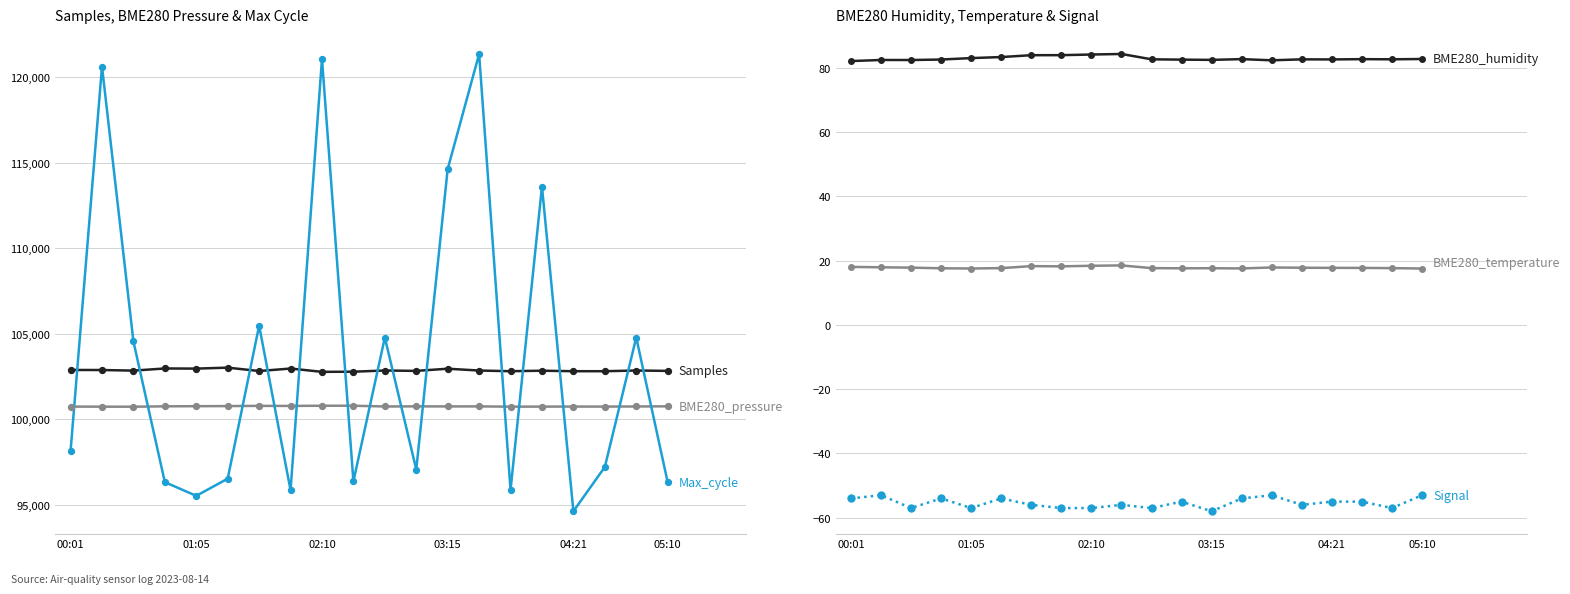

Which series has the largest Y range (max minus min)?

Max_cycle